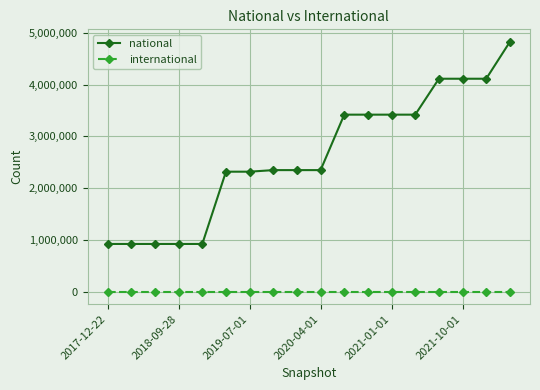

Rank the series by their average value, from highest to lowest.

national, international